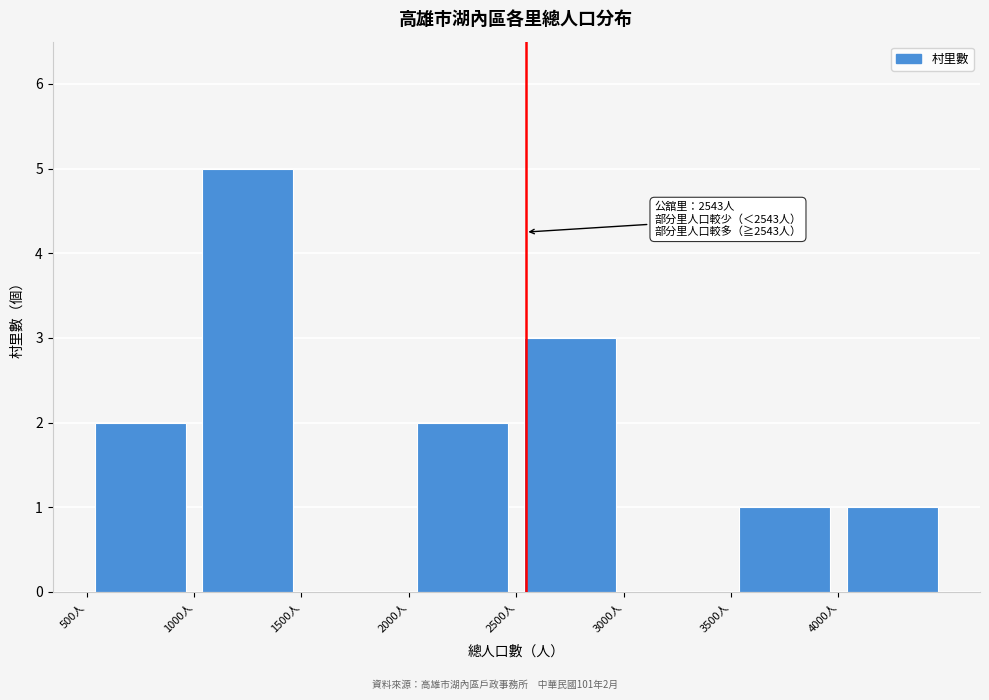

Which range on the x-axis has the tallest bar?

1000 to 1500